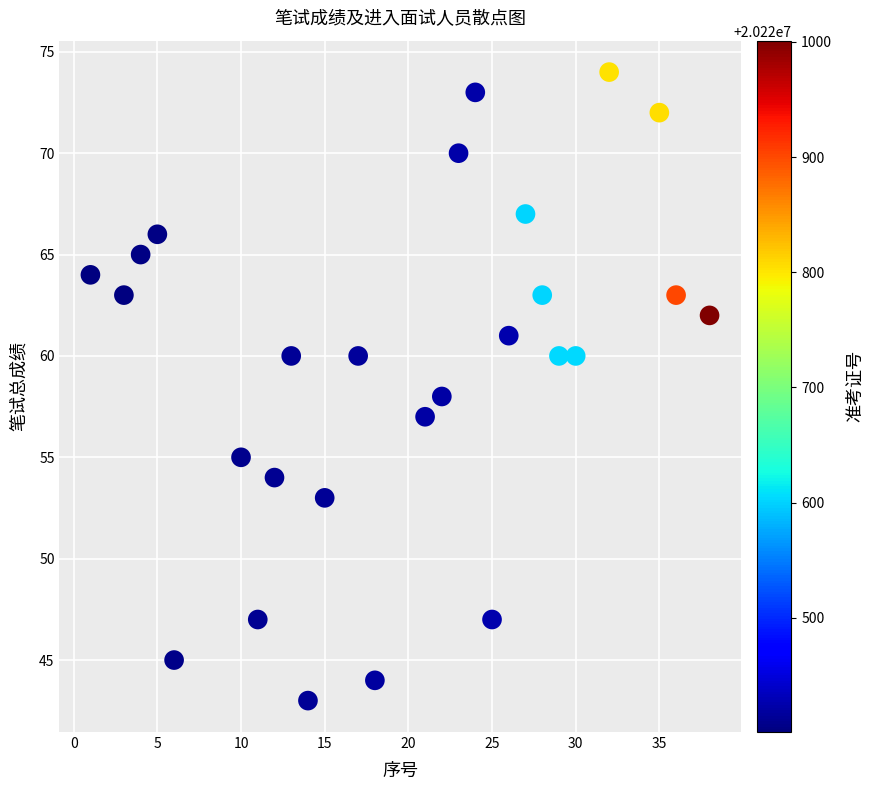

What is the range of X values (max minus min)?

37